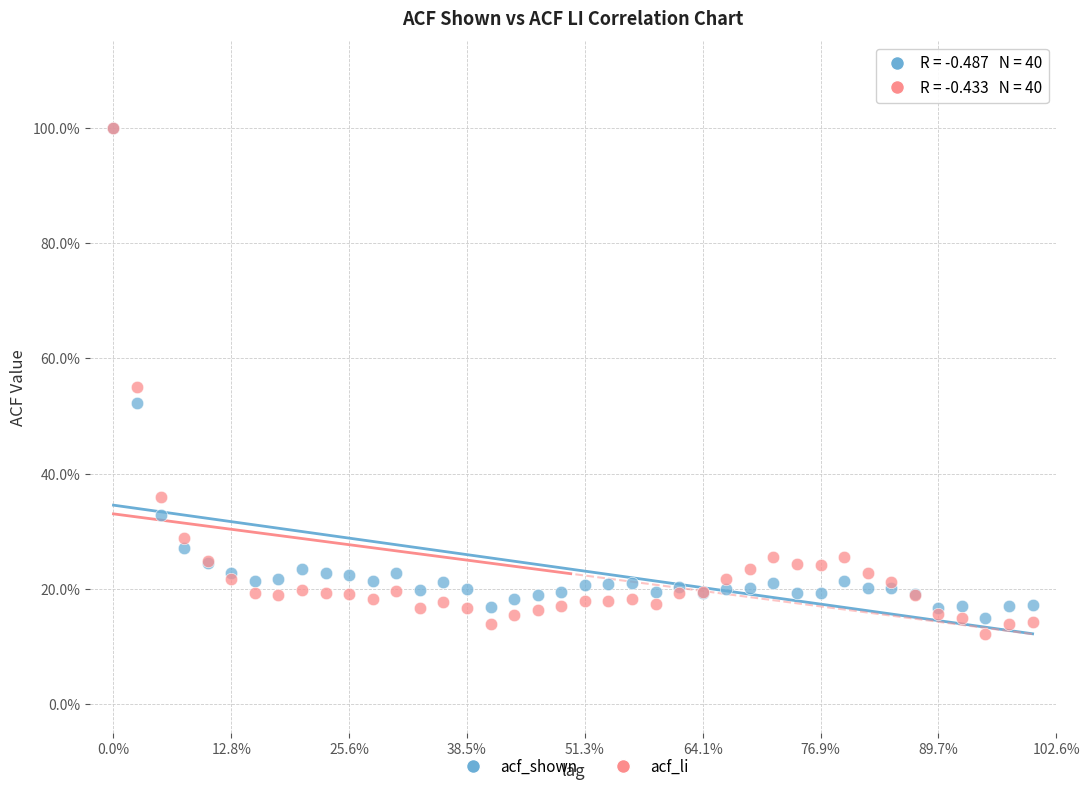

Which series has the widest spread of Y values?

acf_li